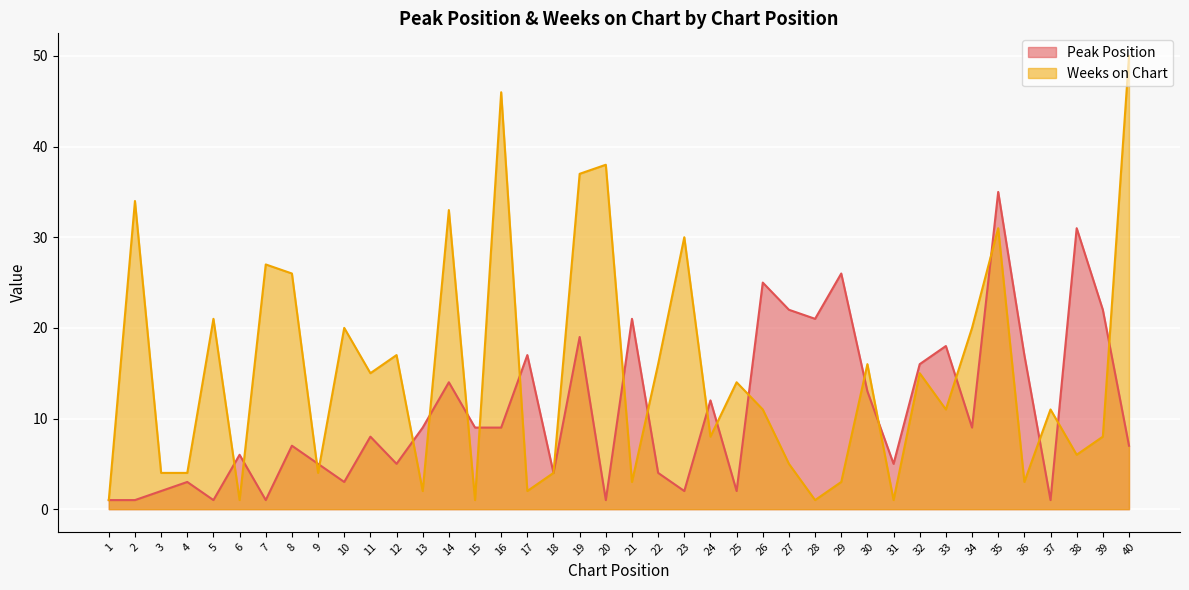

Which category has the highest value across all series?

40